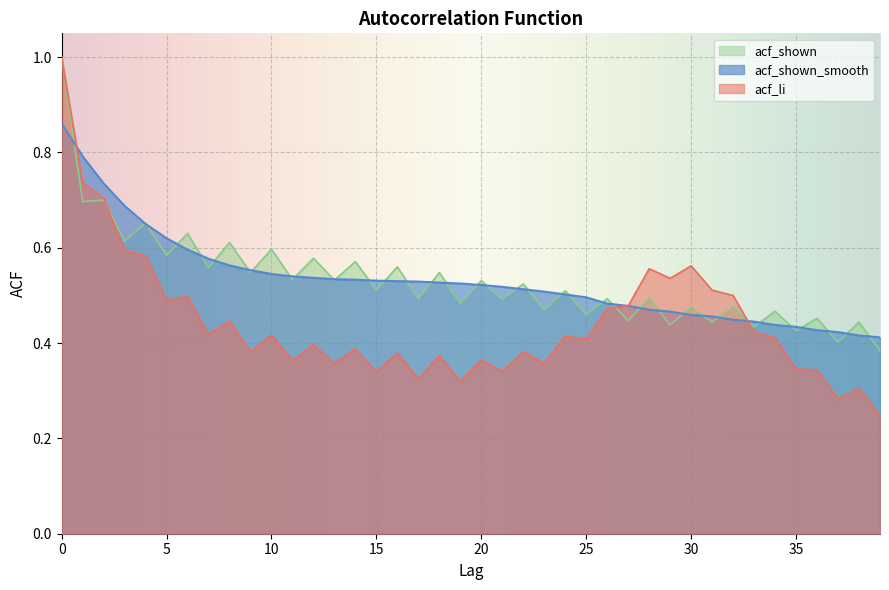

Where do acf_li and acf_shown first cross each other?

2 and 3